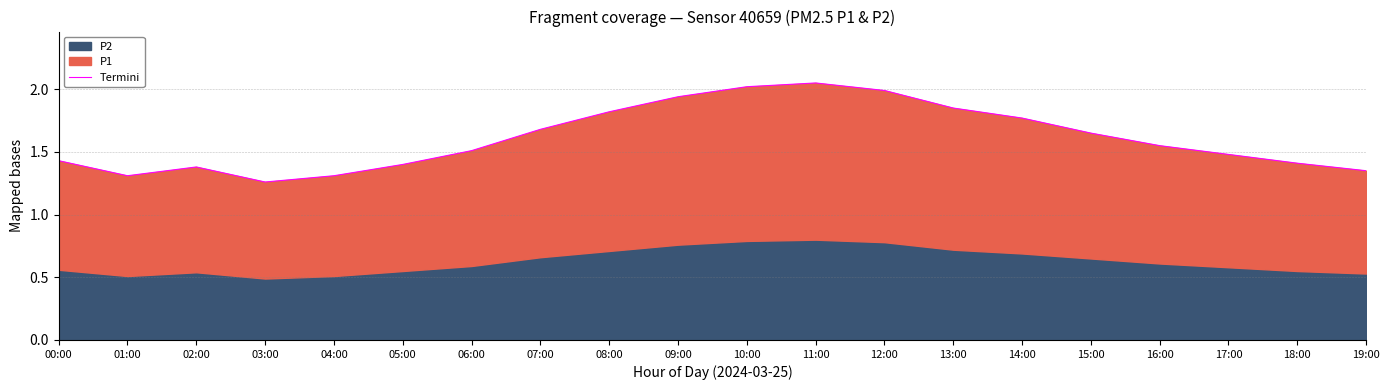

Approximately how many times larger is the value at 13:00 compared to 12:00?

0.9